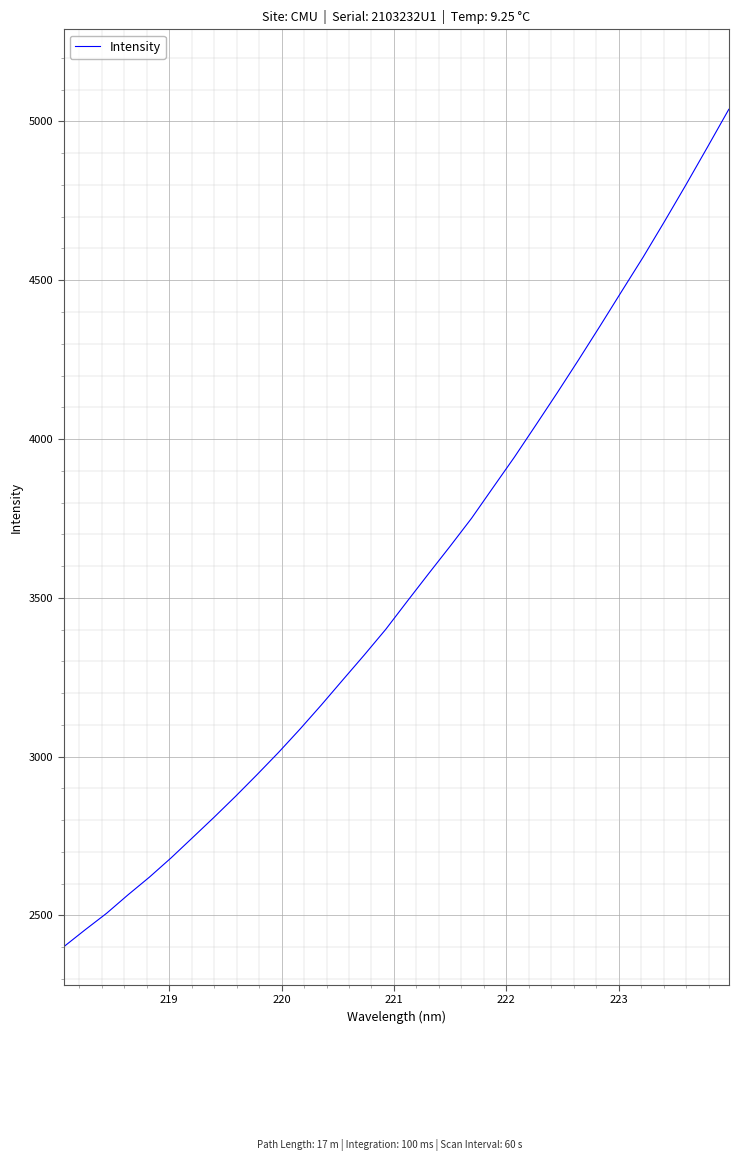

What is the smallest value displayed?

2401.0